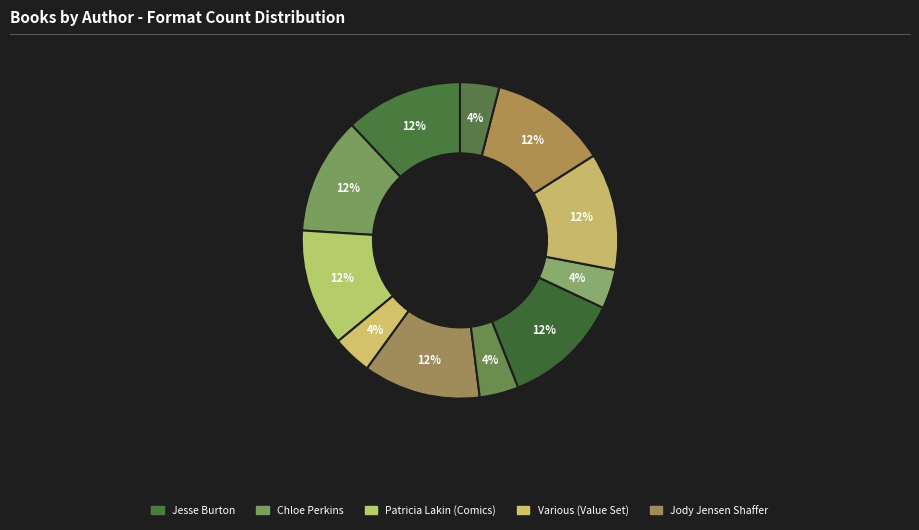

How many segments does this pie chart have?

11